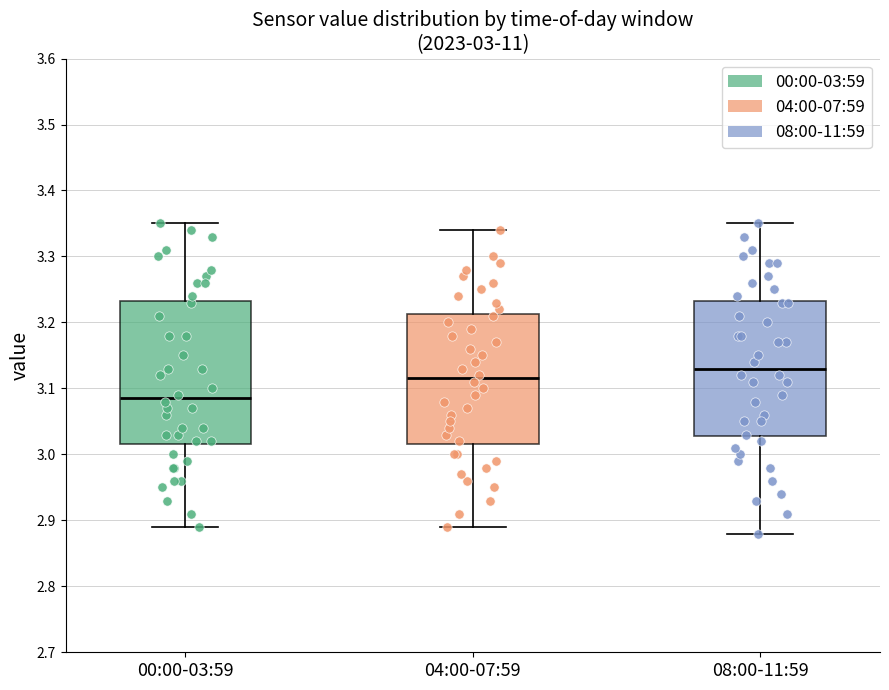

Which box is the tallest, from its lower edge to its upper edge?

00:00-03:59